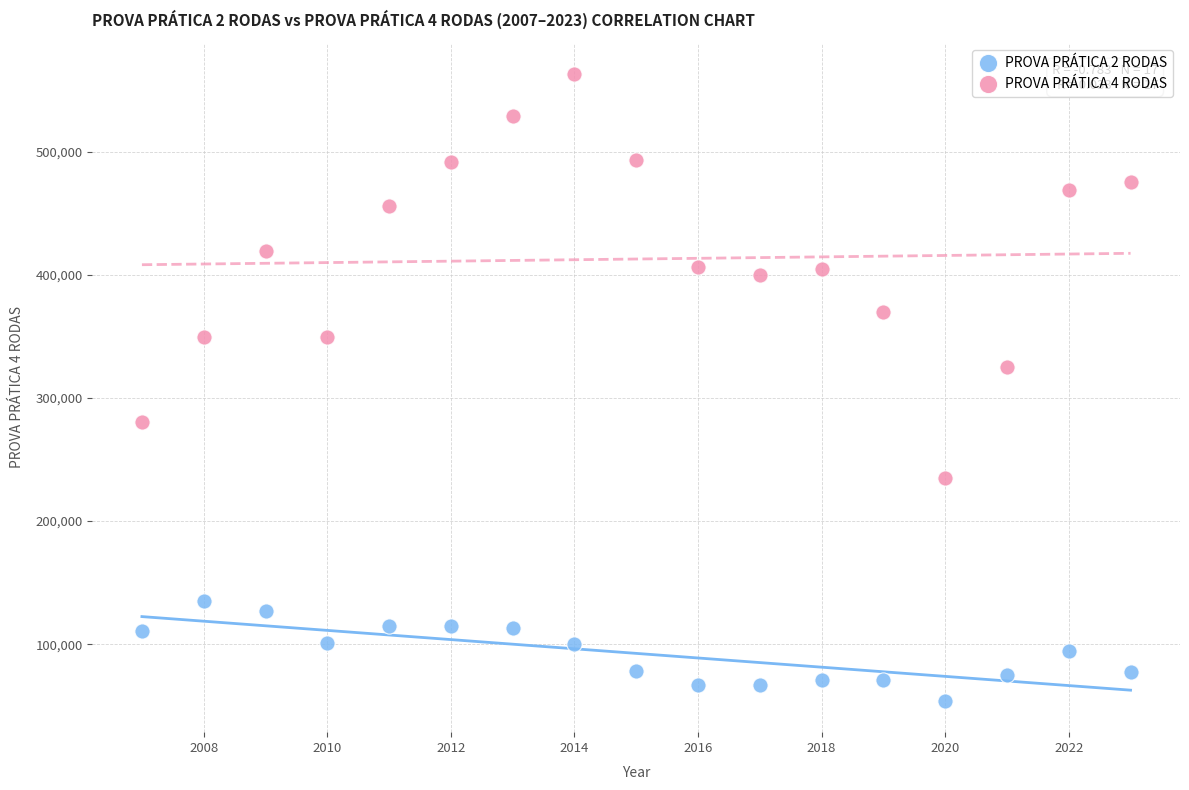

Across all series, what Y value is closest to 308428?

325197